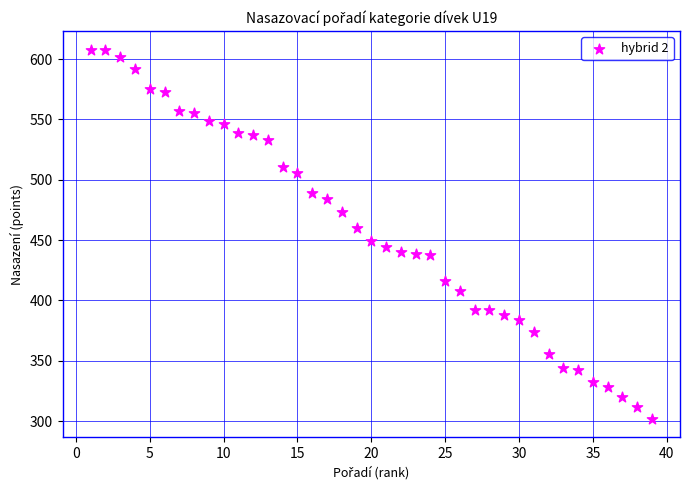

What is the range of X values (max minus min)?

38.0